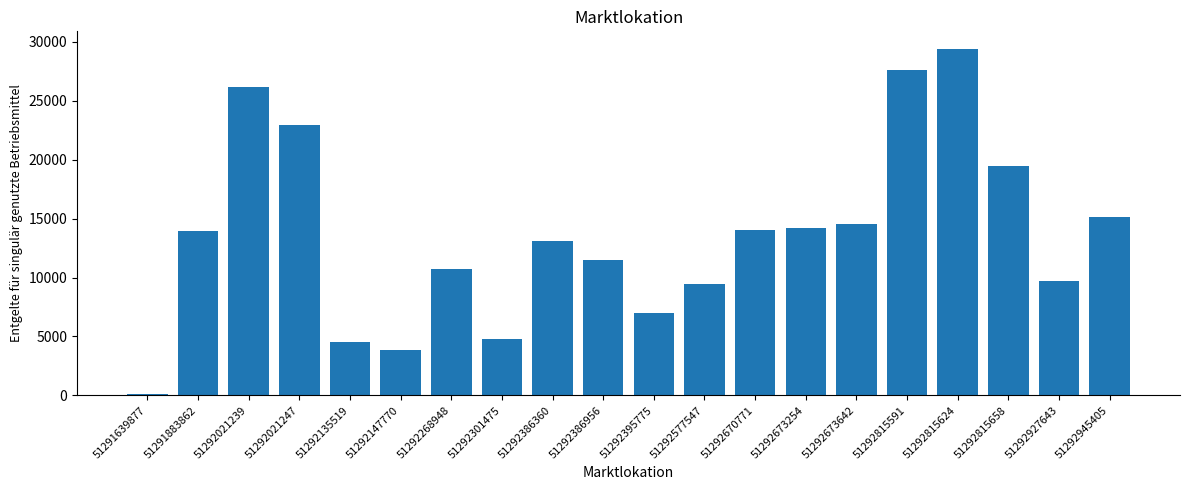

What is the approximate value at 51292945405?

15124.8